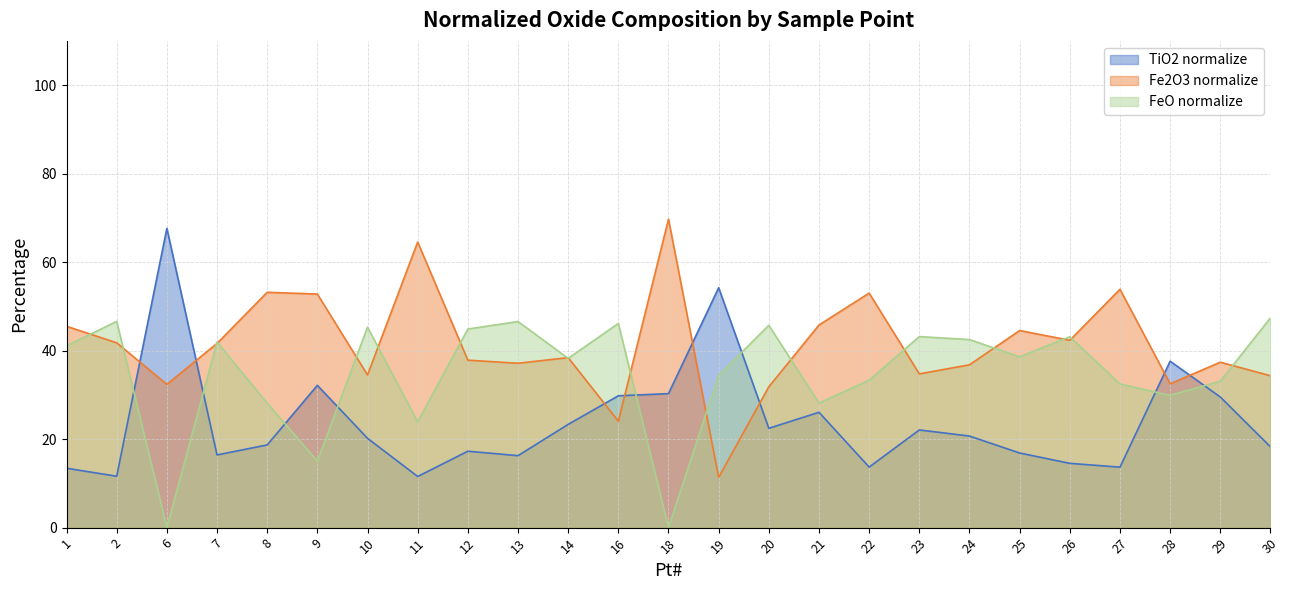

Where is TiO2 normalize nearest to the value 39?

28